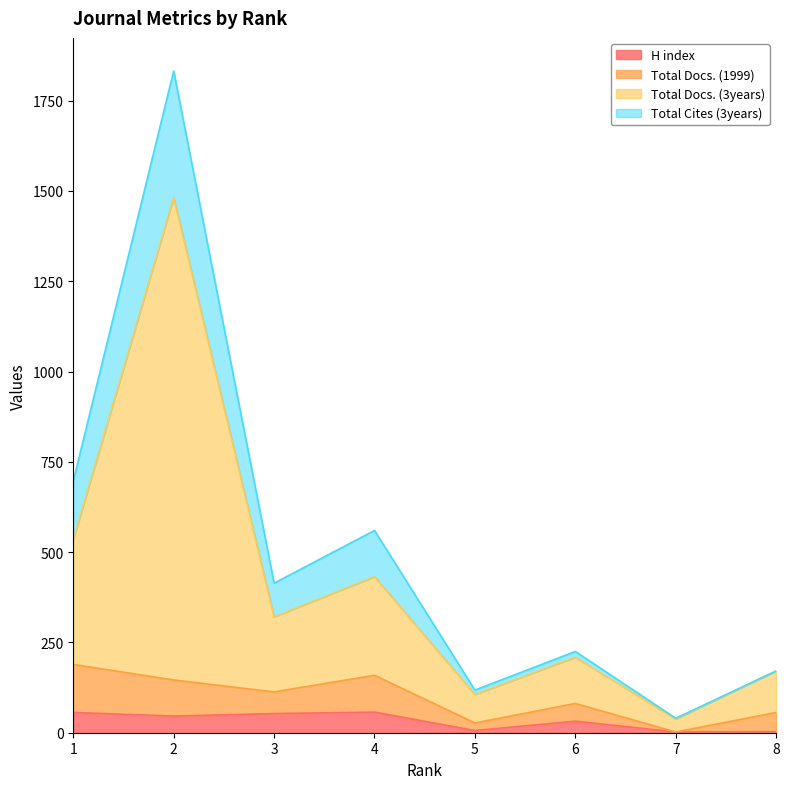

True or false: Total Docs. (3years) and H index cross at least once.

False